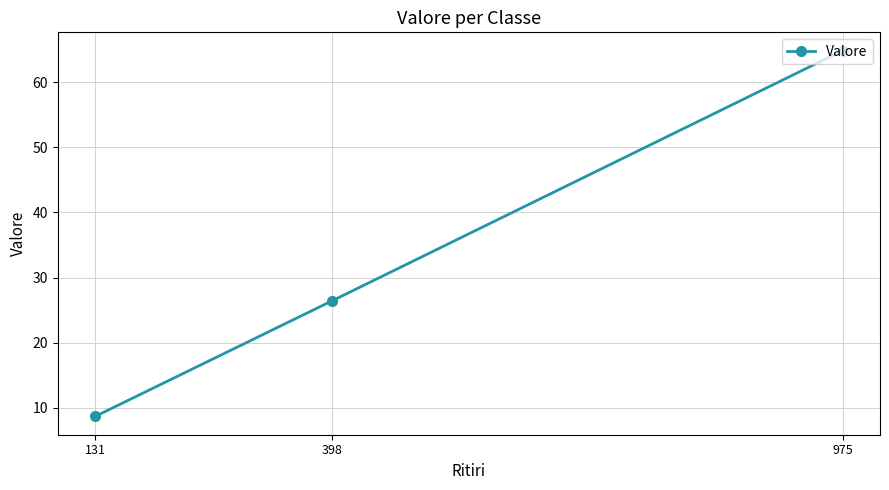

Reading left to right, list all the values displayed in this chart.

131=8.7	398=26.4	975=64.8